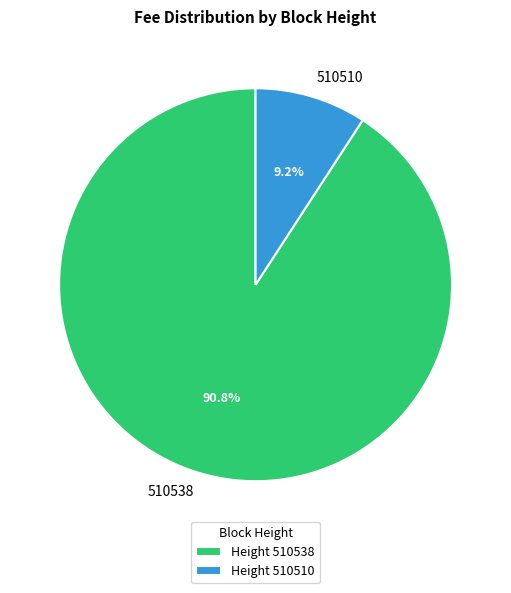

What percentage is the 510538 slice, to the nearest percent?

91%